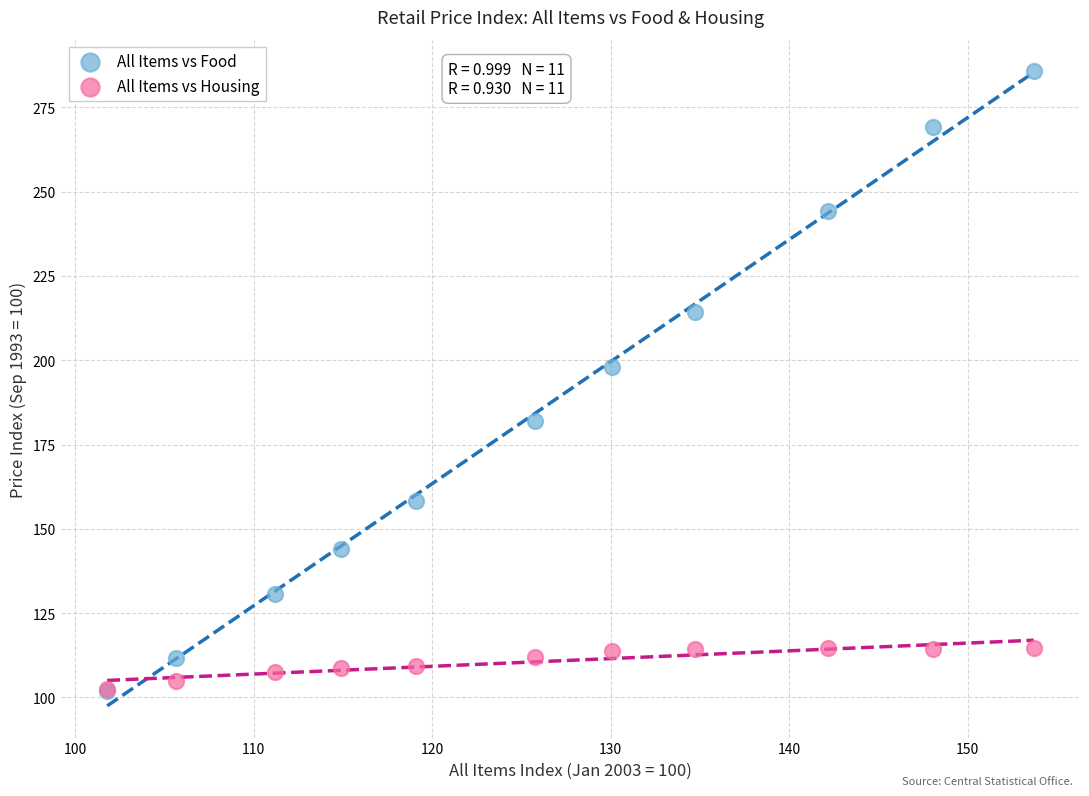

Across all series, what Y value is closest to 193?

197.9